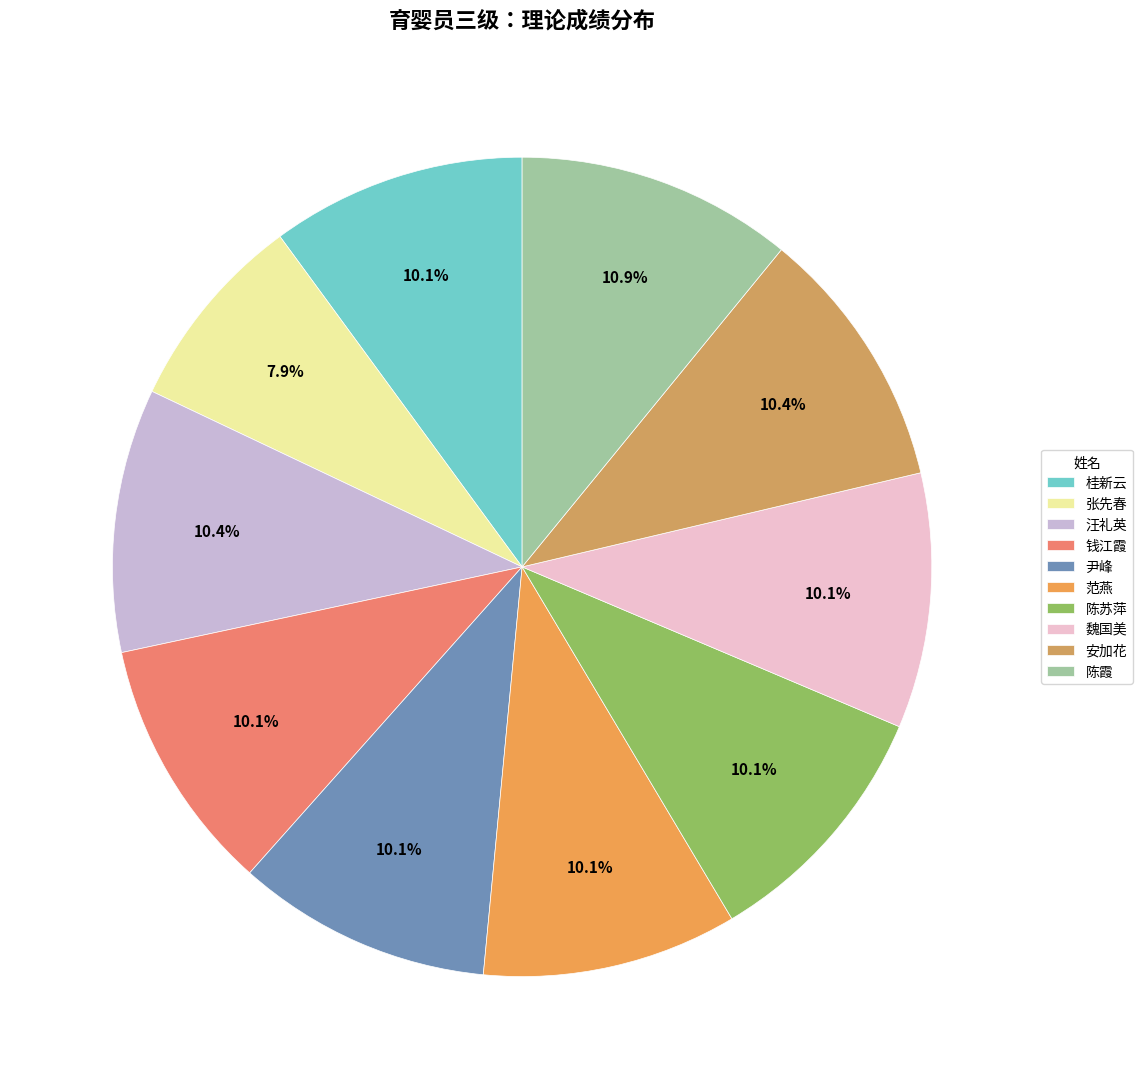

Between 钱江霞 and 范燕, which is larger?

钱江霞